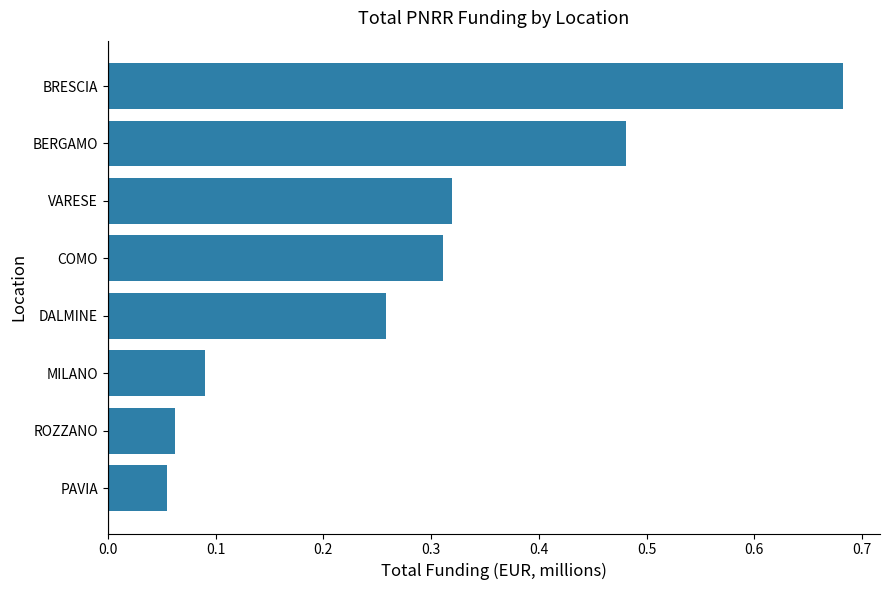

What is the difference between the values at BERGAMO and MILANO?

0.4